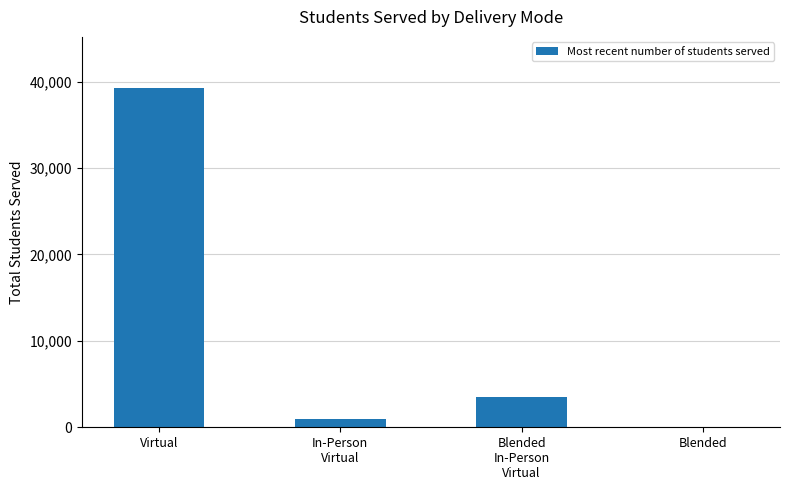

What is the greatest value displayed?

39282